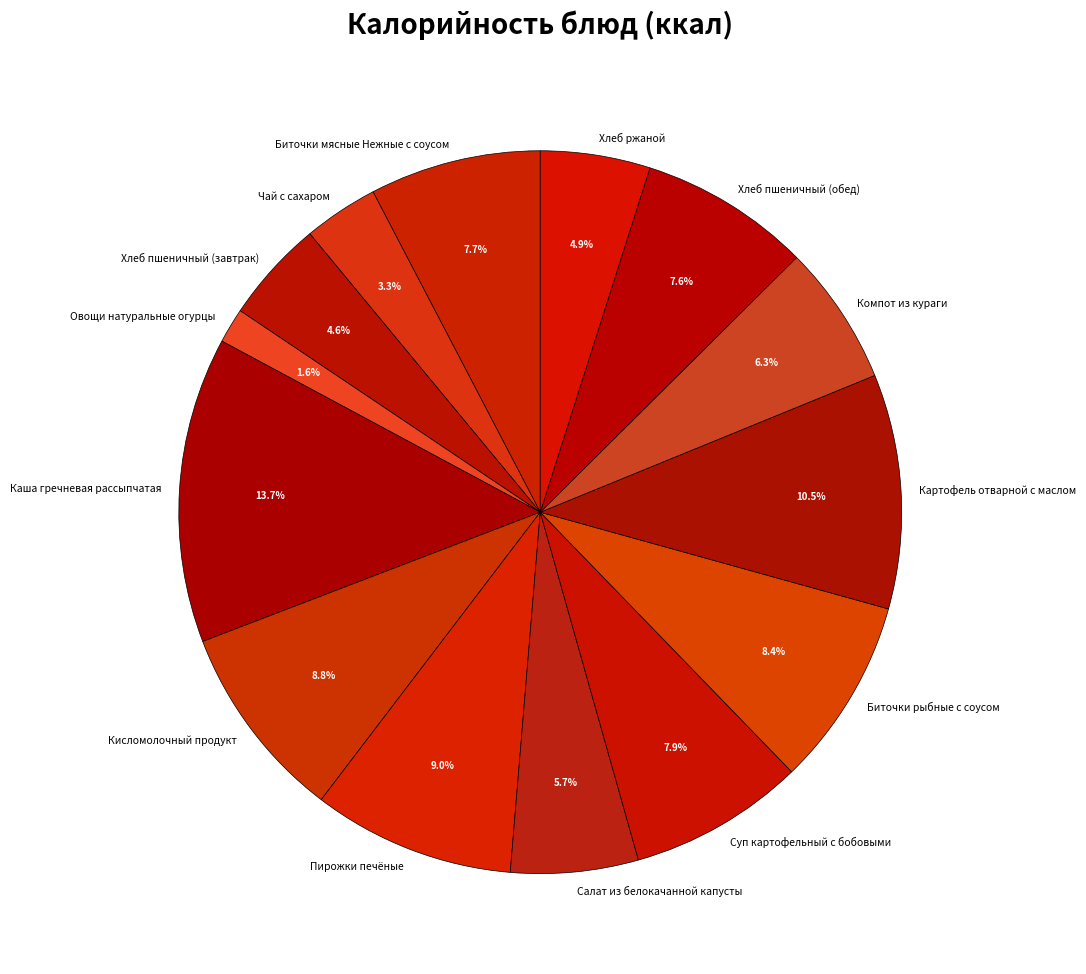

What is the largest slice in the pie chart?

Каша гречневая рассыпчатая